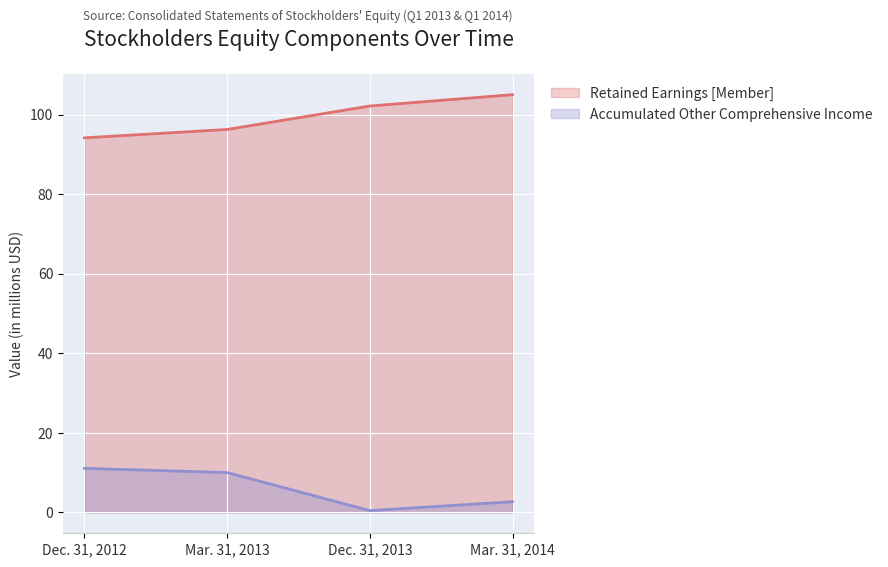

Read the Accumulated Other Comprehensive Income value at Mar. 31, 2013.

10.0